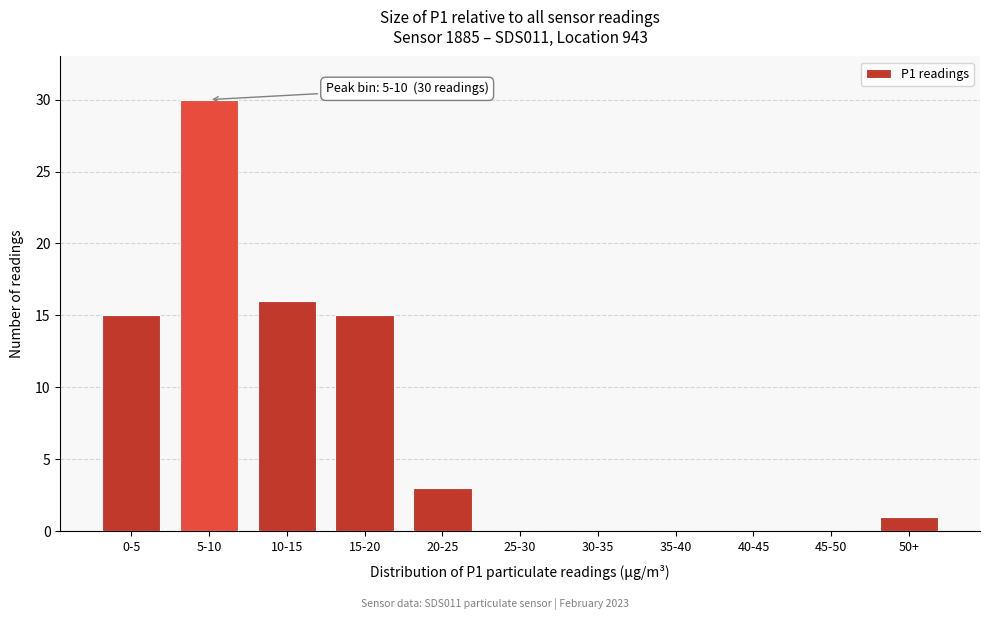

Reading left to right, extract all data points from this chart.

0-5=15	5-10=30	10-15=16	15-20=15	20-25=3	25-30=0	30-35=0	35-40=0	40-45=0	45-50=0	50+=1